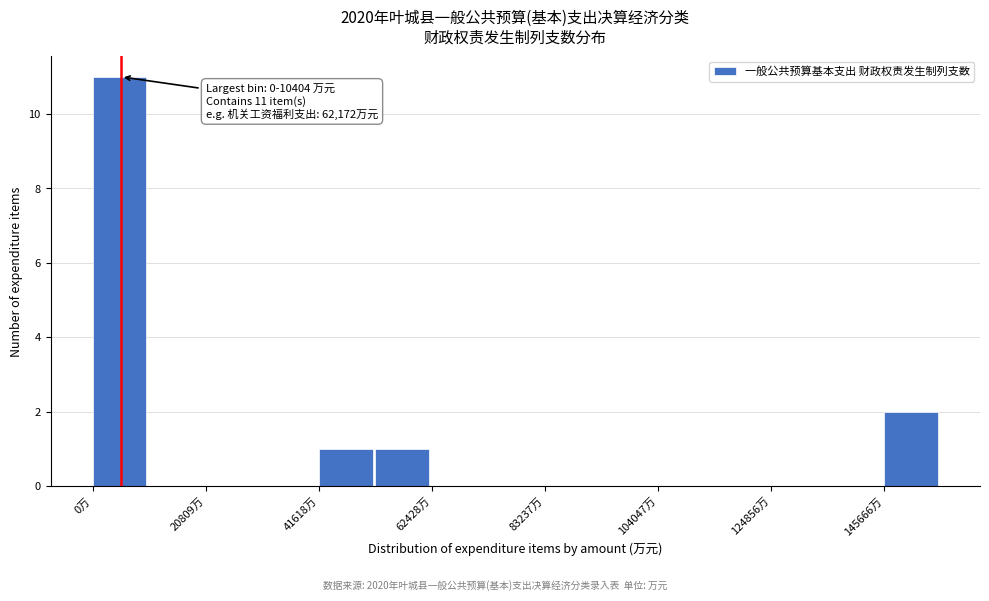

Around what value on the x-axis is the tallest bar? Give the approximate position of its centre, as read against the axis.

5000